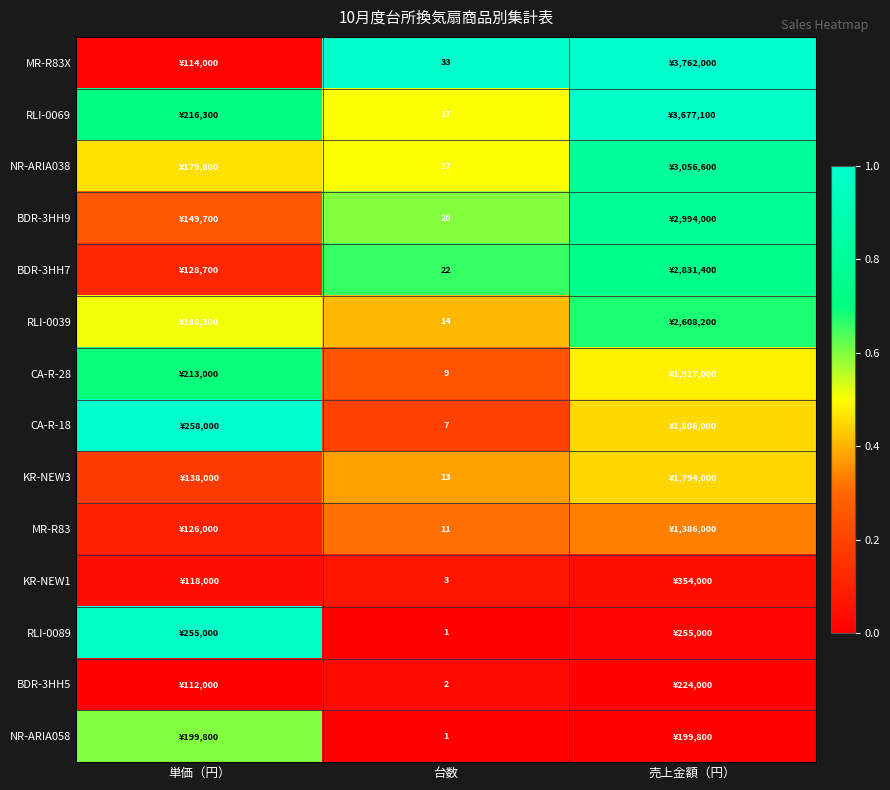

Is it true that MR-R83X equals 1.0 at 売上金額（円）?

True